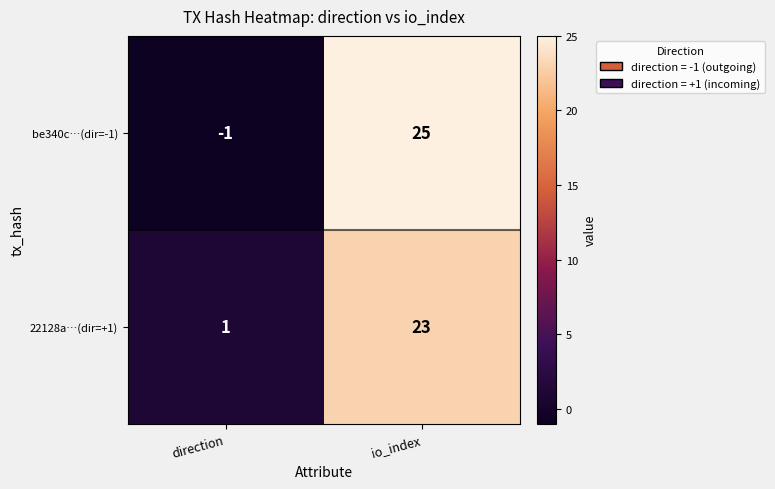

Which series has the largest range (max minus min)?

be340c…(dir=-1)